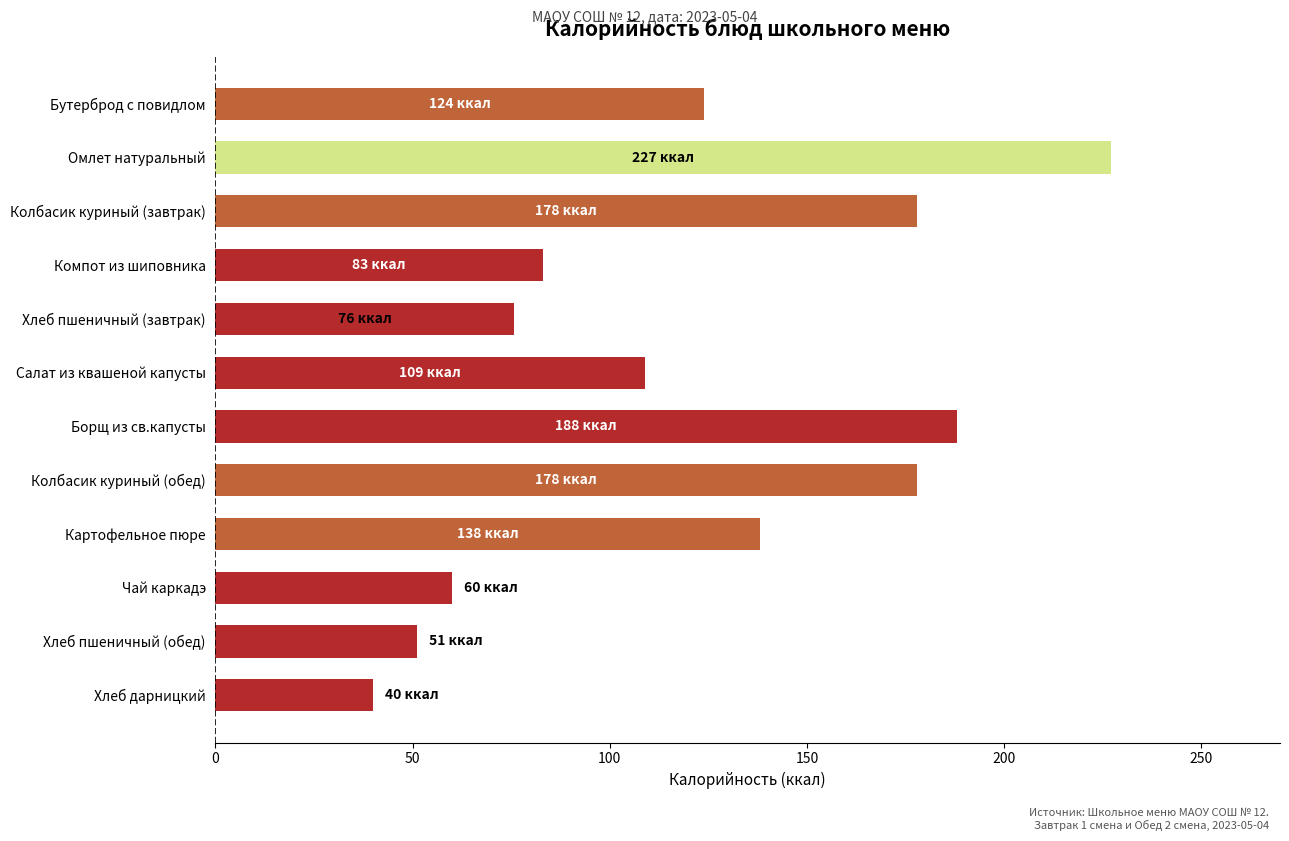

What is the approximate value at Борщ из св.капусты?

188.0